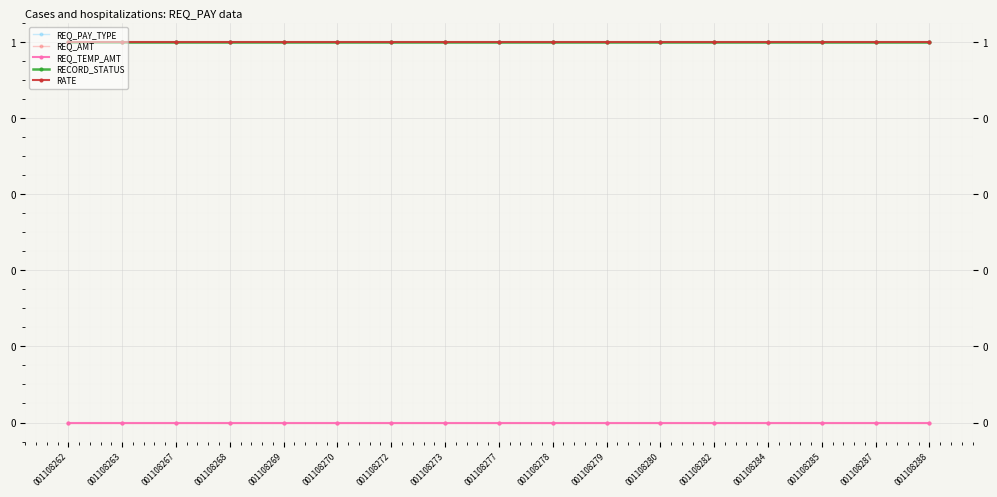

Reading right to left, transcribe all the data shown in this chart.

REQ_PAY_TYPE: 001108288=1	001108287=1	001108285=1	001108284=1	001108282=1	001108280=1	001108279=1	001108278=1	001108277=1	001108273=1	001108272=1	001108270=1	001108269=1	001108268=1	001108267=1	001108263=1	001108262=1
REQ_AMT: 001108288=0	001108287=0	001108285=0	001108284=0	001108282=0	001108280=0	001108279=0	001108278=0	001108277=0	001108273=0	001108272=0	001108270=0	001108269=0	001108268=0	001108267=0	001108263=0	001108262=0
REQ_TEMP_AMT: 001108288=0	001108287=0	001108285=0	001108284=0	001108282=0	001108280=0	001108279=0	001108278=0	001108277=0	001108273=0	001108272=0	001108270=0	001108269=0	001108268=0	001108267=0	001108263=0	001108262=0
RECORD_STATUS: 001108288=1	001108287=1	001108285=1	001108284=1	001108282=1	001108280=1	001108279=1	001108278=1	001108277=1	001108273=1	001108272=1	001108270=1	001108269=1	001108268=1	001108267=1	001108263=1	001108262=1
RATE: 001108288=1	001108287=1	001108285=1	001108284=1	001108282=1	001108280=1	001108279=1	001108278=1	001108277=1	001108273=1	001108272=1	001108270=1	001108269=1	001108268=1	001108267=1	001108263=1	001108262=1